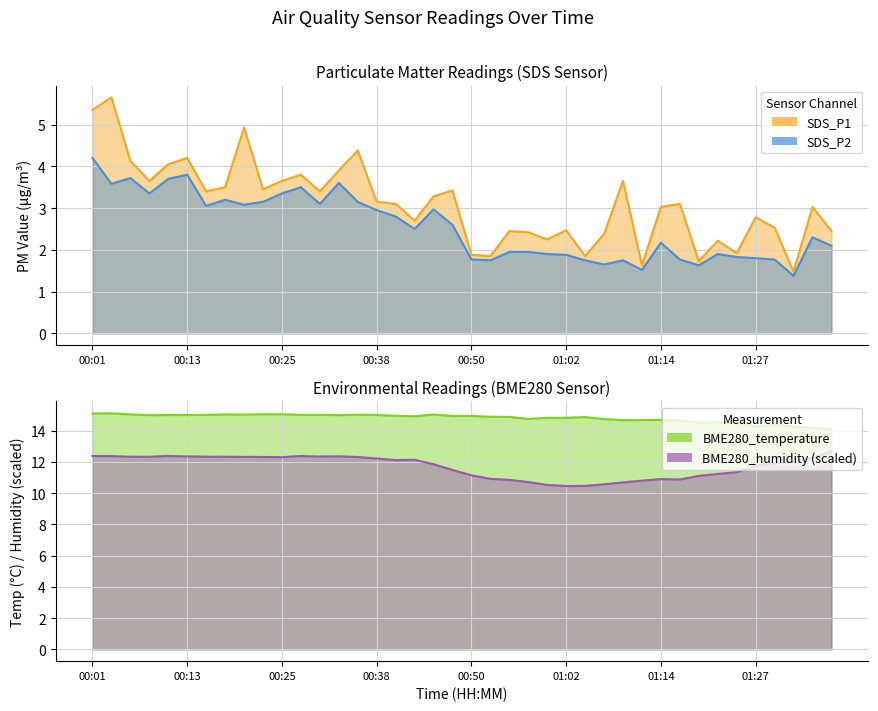

List the series in order of their peak value, highest first.

BME280_temperature, BME280_humidity, SDS_P1, SDS_P2